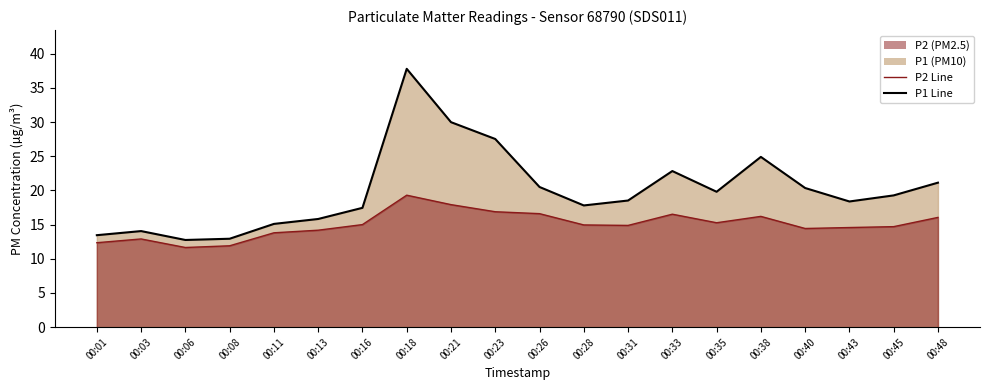

At 00:31, list the series in order from largest to smallest.

P1 Line, P2 Line